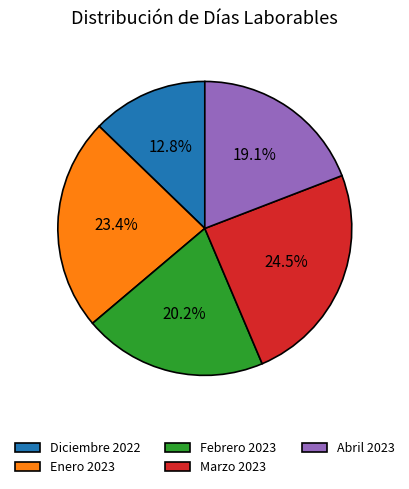

Does any single category account for the majority?

No